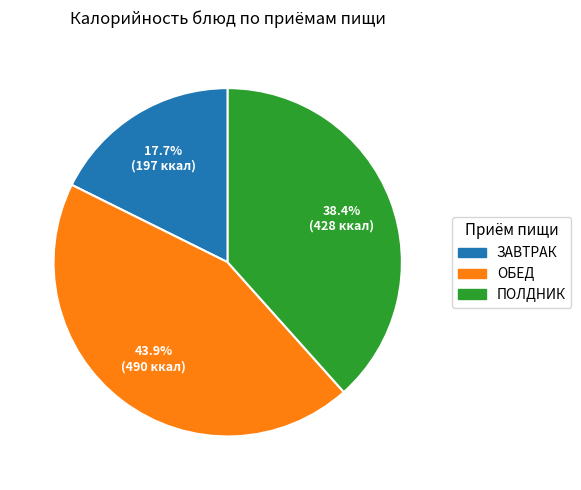

What is the total percentage of ЗАВТРАК and ОБЕД?

61.6%